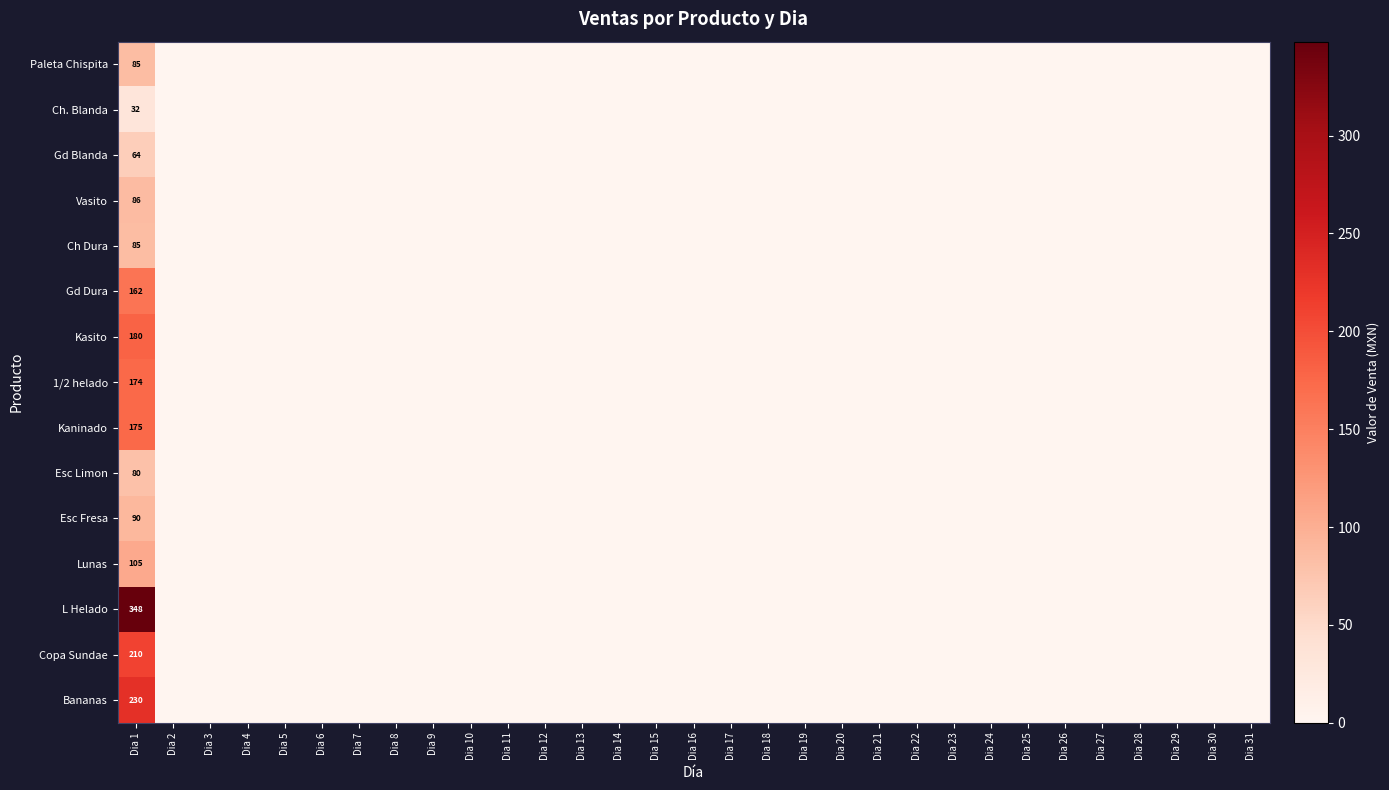

True or false: Paleta Chispita has a value of 0 at Dia 24.

True